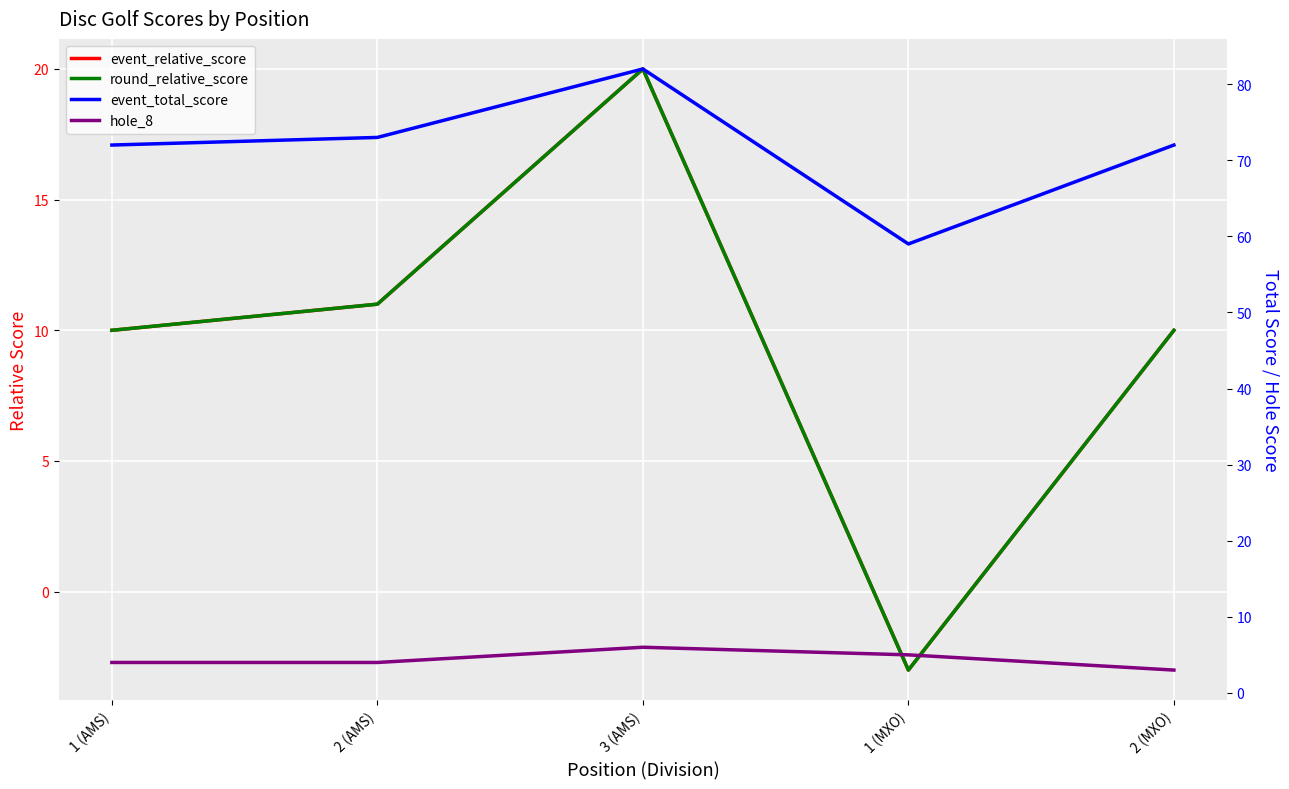

How many lines are shown in the chart?

4